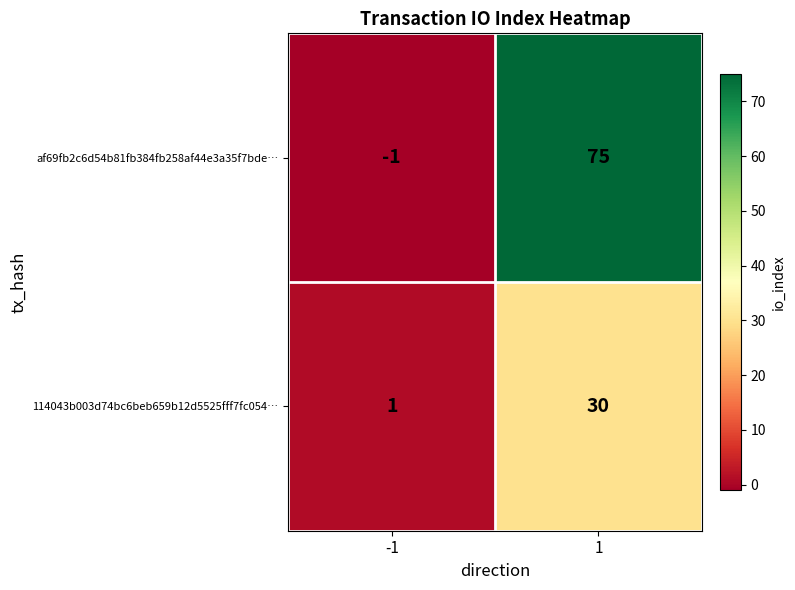

What is the greatest value displayed?

75